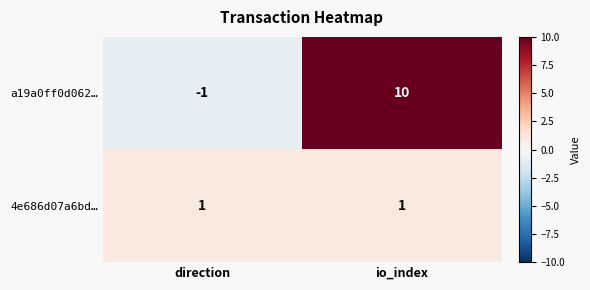

What is the greatest value displayed?

10